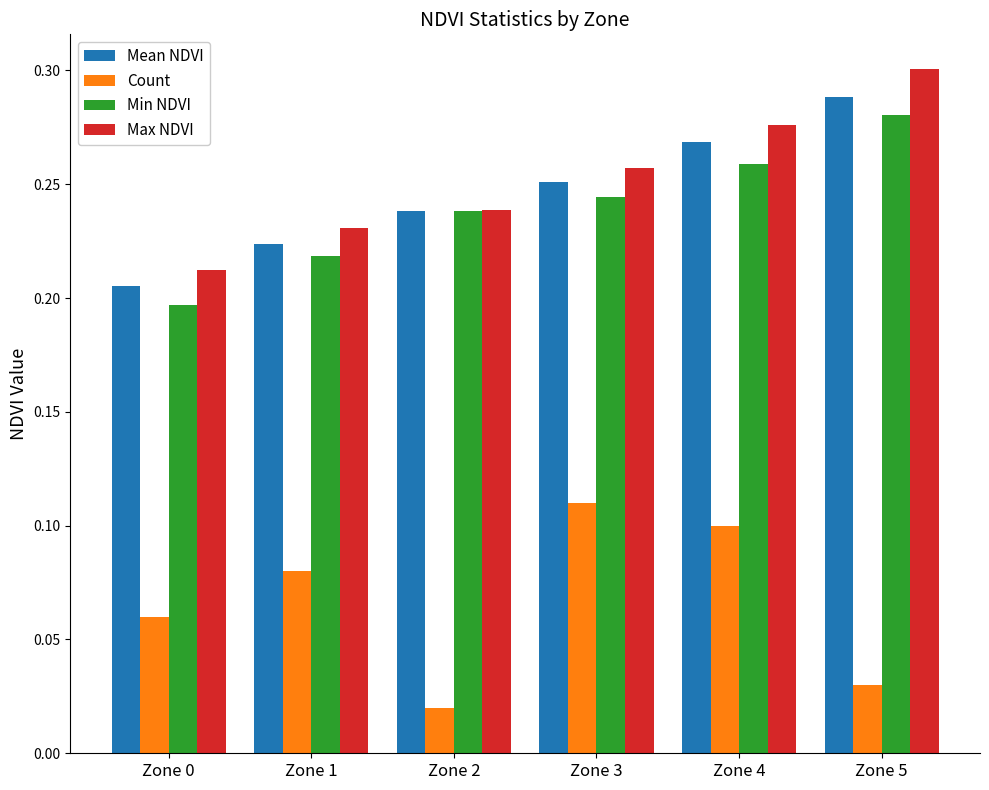

Is it true that Mean NDVI equals 0.3 at Zone 3?

True